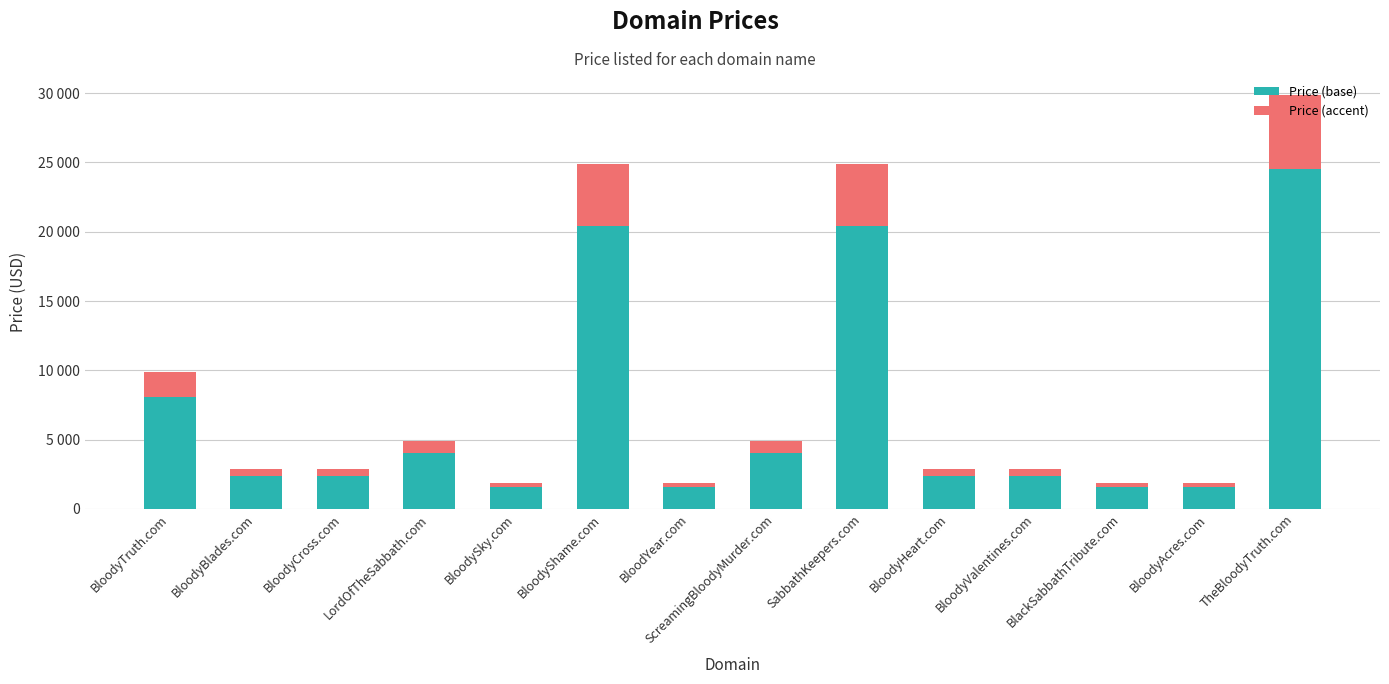

At which label does Price (base) first exceed 2368?

BloodyTruth.com